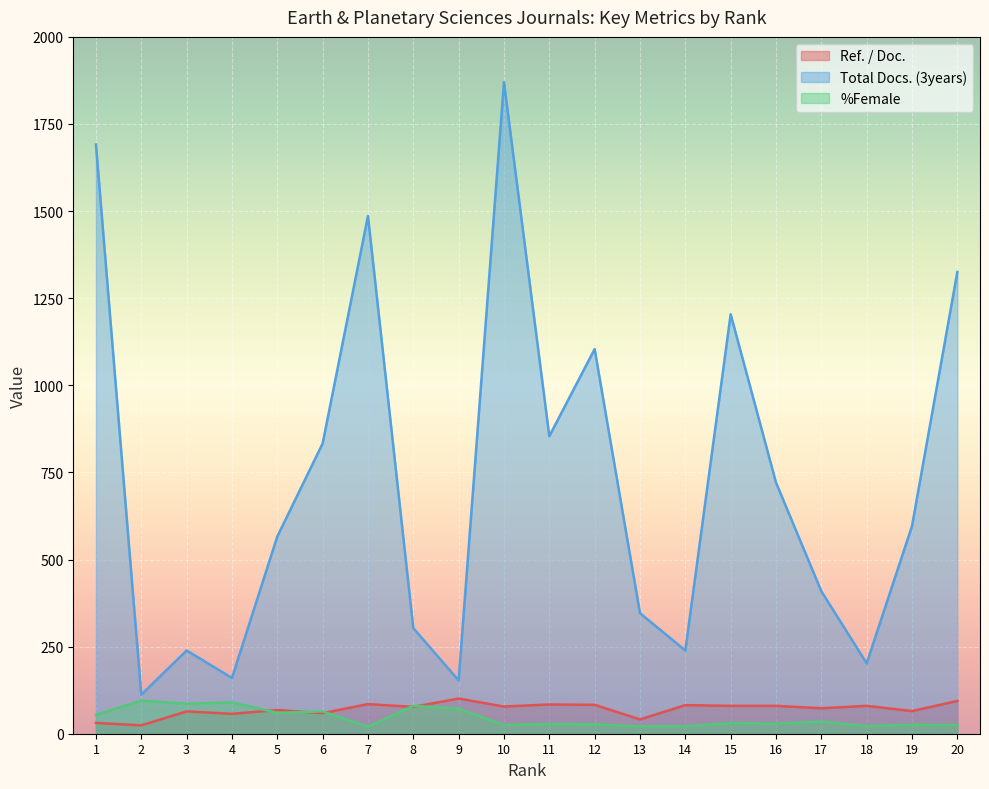

Which has a higher value, 14 or 10?

14